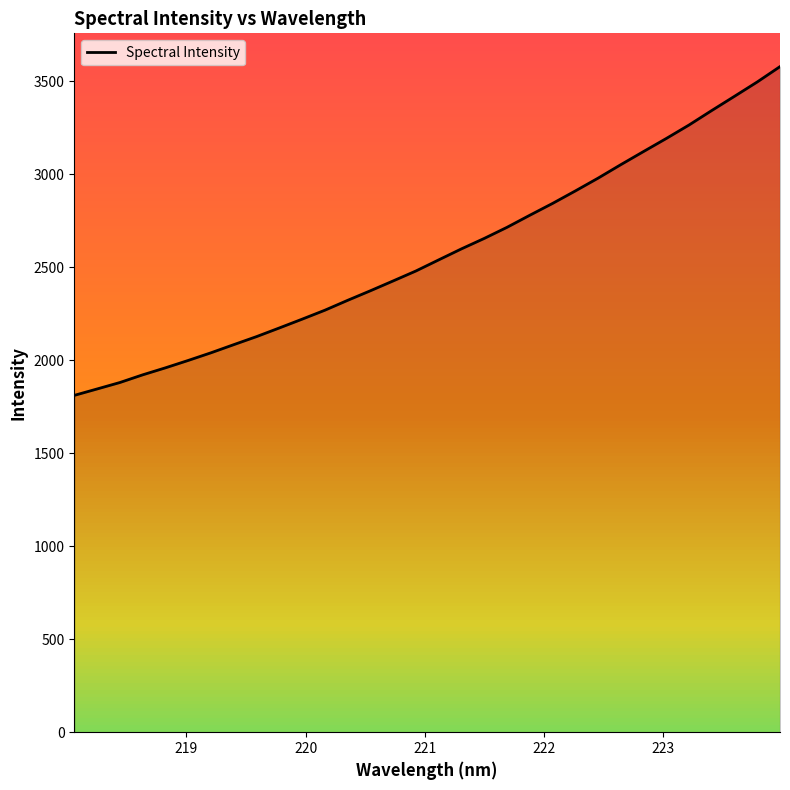

What is the difference between the maximum and minimum values?

1768.0